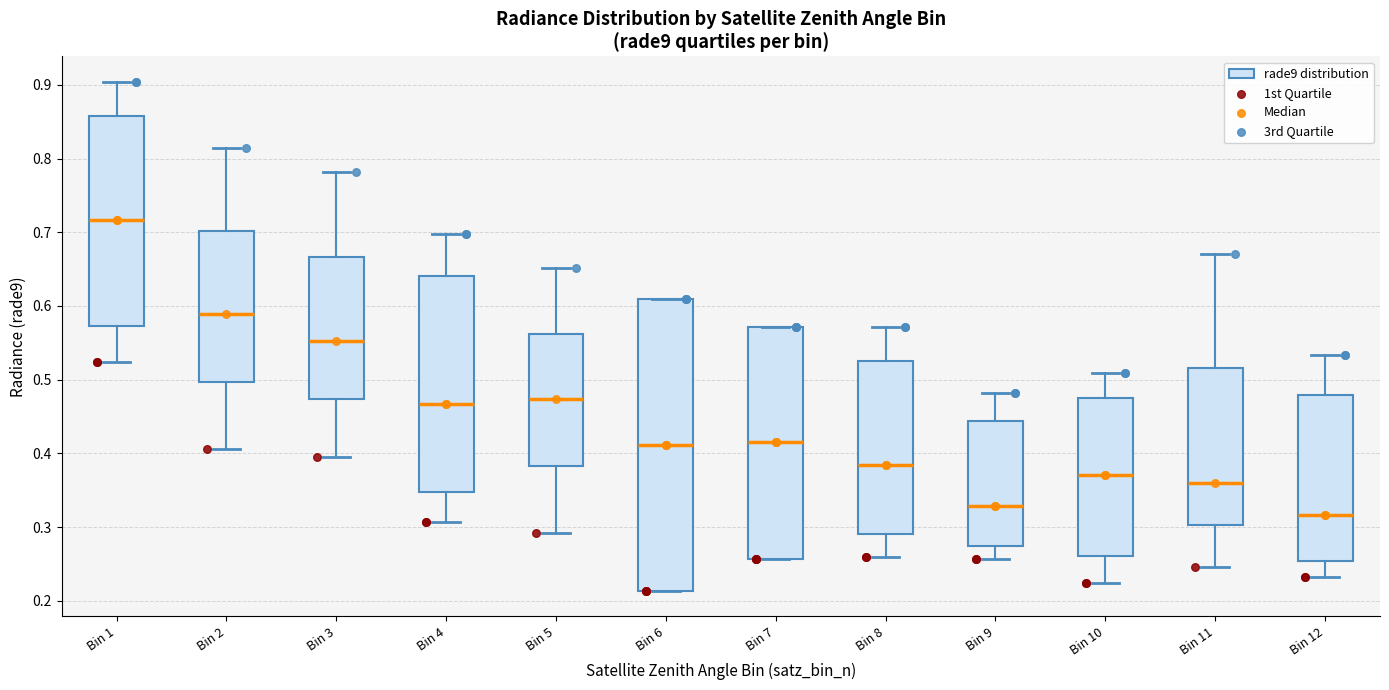

Comparing the boxes themselves (not the whiskers), which one is the tallest?

Bin 6